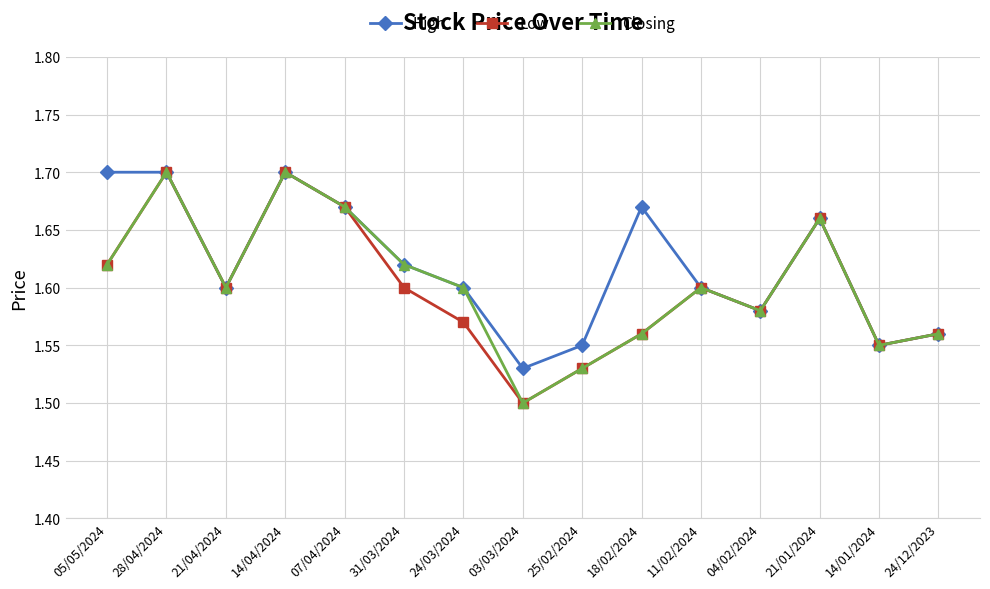

What position from the right is 03/03/2024?

8